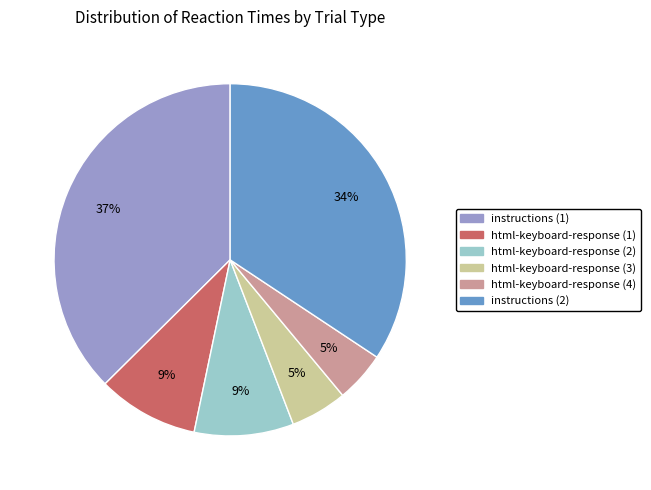

Is there a majority slice in this chart?

No